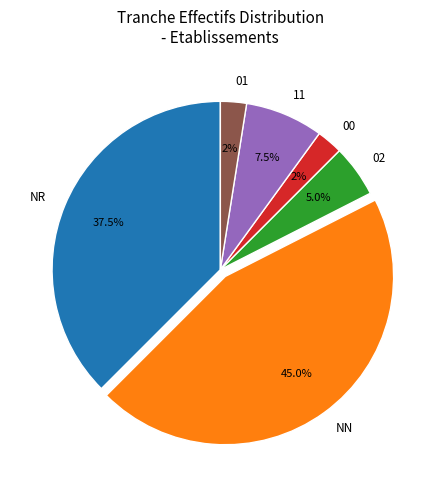

How many slices are in this pie chart?

6